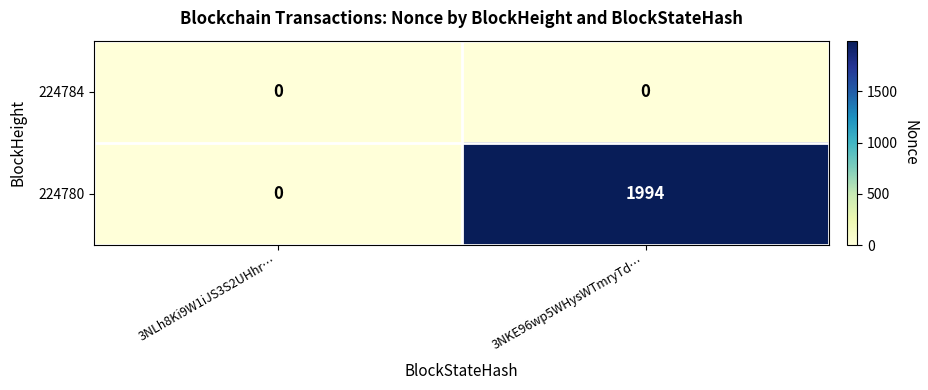

True or false: 224780 has a value of -1292 at 3NLh8Ki9W1iJS3S2UHhr….

False